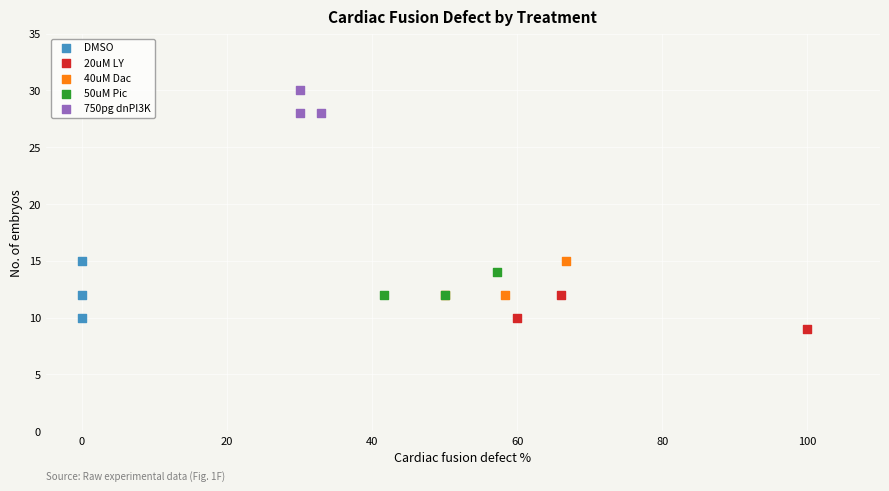

Which series contains the lowest Y value?

20uM LY